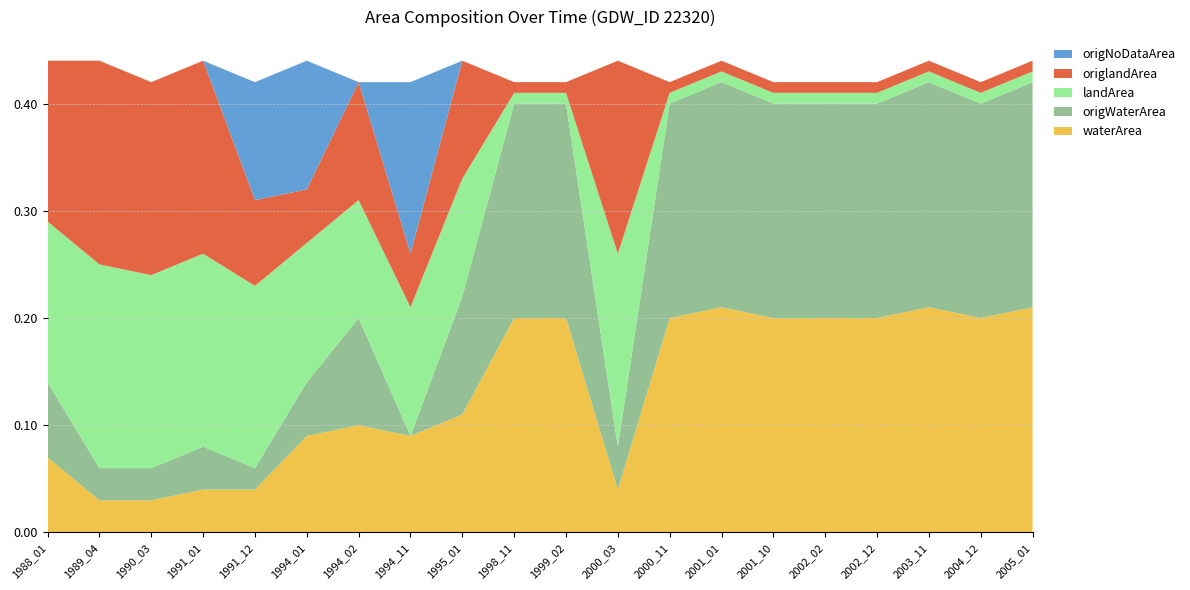

Reading right to left, list all the values displayed in this chart.

waterArea: 2005_01=0.2	2004_12=0.2	2003_11=0.2	2002_12=0.2	2002_02=0.2	2001_10=0.2	2001_01=0.2	2000_11=0.2	2000_03=0.0	1999_02=0.2	1998_11=0.2	1995_01=0.1	1994_11=0.1	1994_02=0.1	1994_01=0.1	1991_12=0.0	1991_01=0.0	1990_03=0.0	1989_04=0.0	1988_01=0.1
origWaterArea: 2005_01=0.2	2004_12=0.2	2003_11=0.2	2002_12=0.2	2002_02=0.2	2001_10=0.2	2001_01=0.2	2000_11=0.2	2000_03=0.0	1999_02=0.2	1998_11=0.2	1995_01=0.1	1994_11=0.0	1994_02=0.1	1994_01=0.1	1991_12=0.0	1991_01=0.0	1990_03=0.0	1989_04=0.0	1988_01=0.1
landArea: 2005_01=0.0	2004_12=0.0	2003_11=0.0	2002_12=0.0	2002_02=0.0	2001_10=0.0	2001_01=0.0	2000_11=0.0	2000_03=0.2	1999_02=0.0	1998_11=0.0	1995_01=0.1	1994_11=0.1	1994_02=0.1	1994_01=0.1	1991_12=0.2	1991_01=0.2	1990_03=0.2	1989_04=0.2	1988_01=0.1
origlandArea: 2005_01=0.0	2004_12=0.0	2003_11=0.0	2002_12=0.0	2002_02=0.0	2001_10=0.0	2001_01=0.0	2000_11=0.0	2000_03=0.2	1999_02=0.0	1998_11=0.0	1995_01=0.1	1994_11=0.1	1994_02=0.1	1994_01=0.1	1991_12=0.1	1991_01=0.2	1990_03=0.2	1989_04=0.2	1988_01=0.1
origNoDataArea: 2005_01=0.0	2004_12=0.0	2003_11=0.0	2002_12=0.0	2002_02=0.0	2001_10=0.0	2001_01=0.0	2000_11=0.0	2000_03=0.0	1999_02=0.0	1998_11=0.0	1995_01=0.0	1994_11=0.2	1994_02=0.0	1994_01=0.1	1991_12=0.1	1991_01=0.0	1990_03=0.0	1989_04=0.0	1988_01=0.0